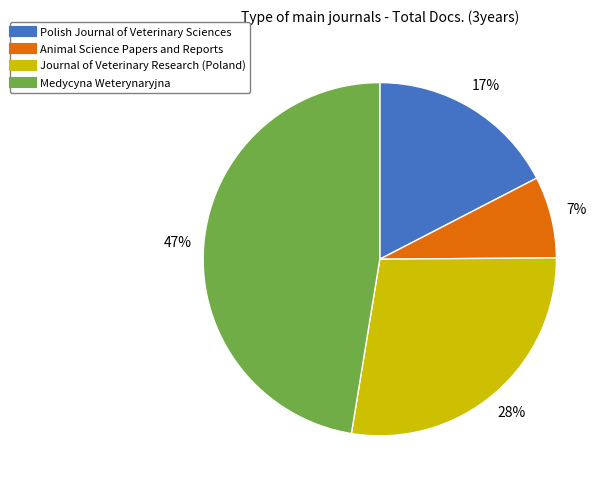

Approximately how many times larger is the value at Polish Journal of Veterinary Sciences compared to Medycyna Weterynaryjna?

0.4